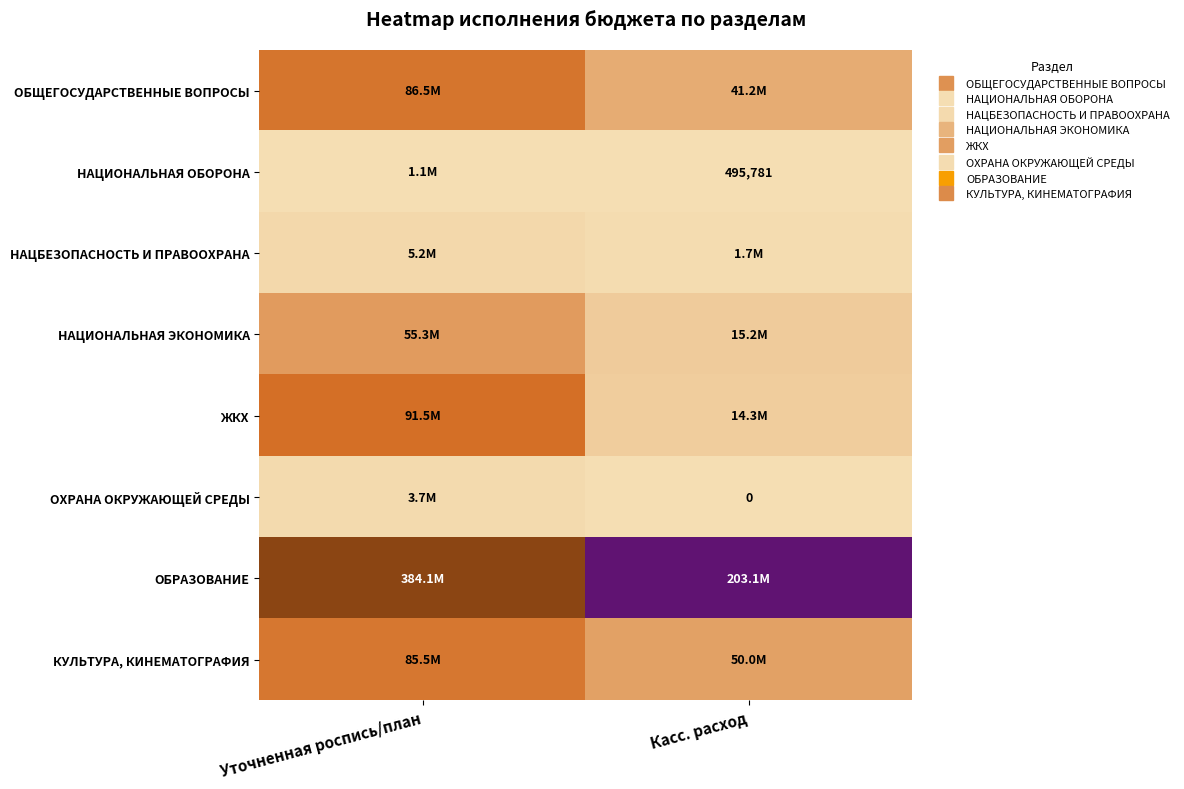

What is the approximate value of НАЦБЕЗОПАСНОСТЬ И ПРАВООХРАНА at Уточненная роспись/план?

5159800.0